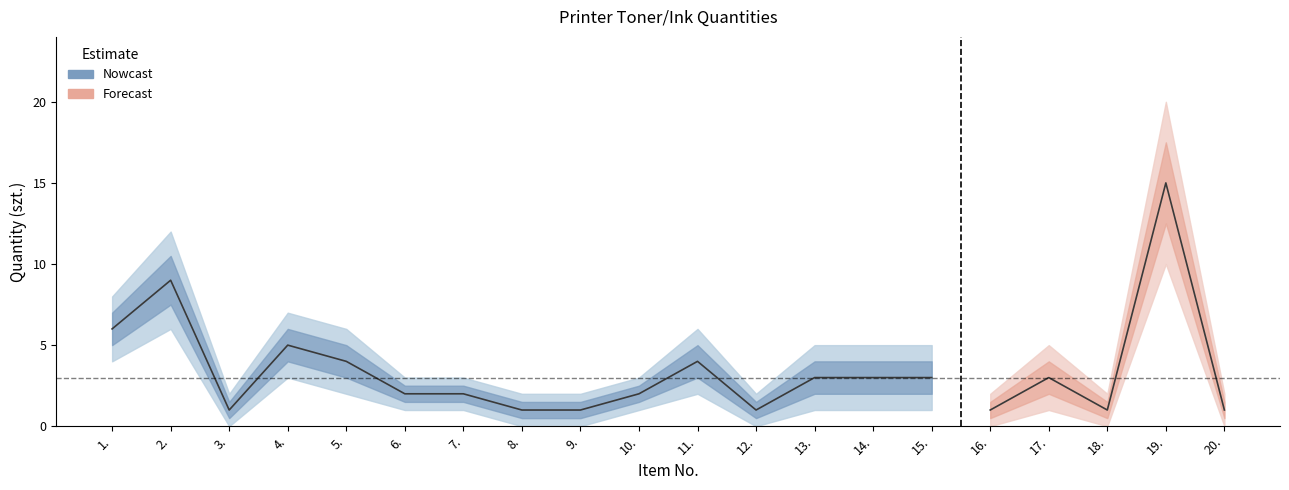

Rank the series at 2. from highest to lowest value.

Quantity_upper, Quantity, Quantity_lower